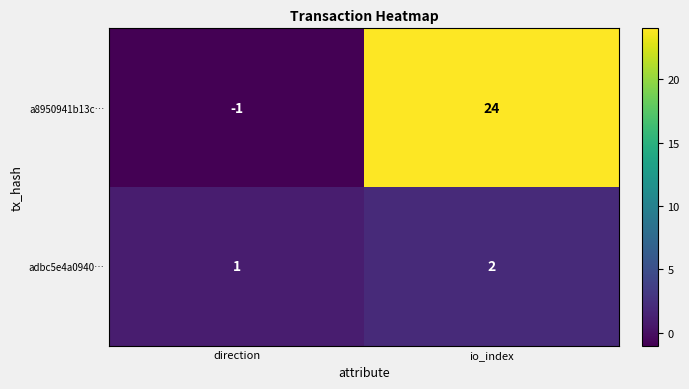

The value of adbc5e4a0940… at direction is 2. True or false?

False